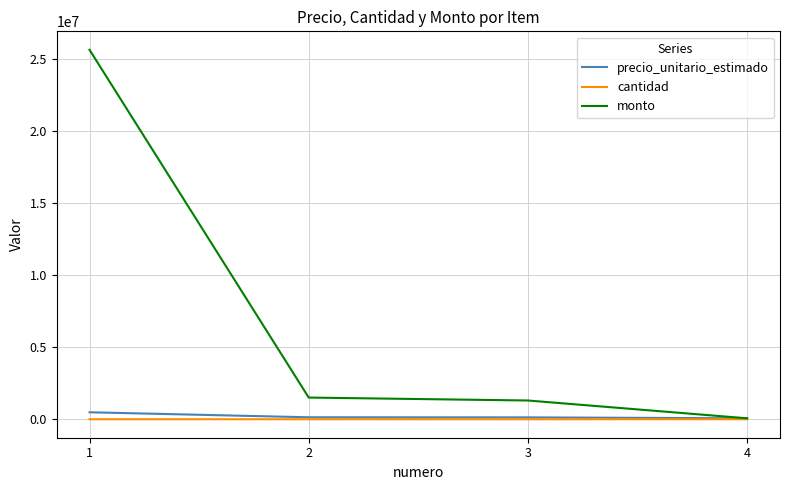

What is the spread (max minus min) of values at 4?

64999